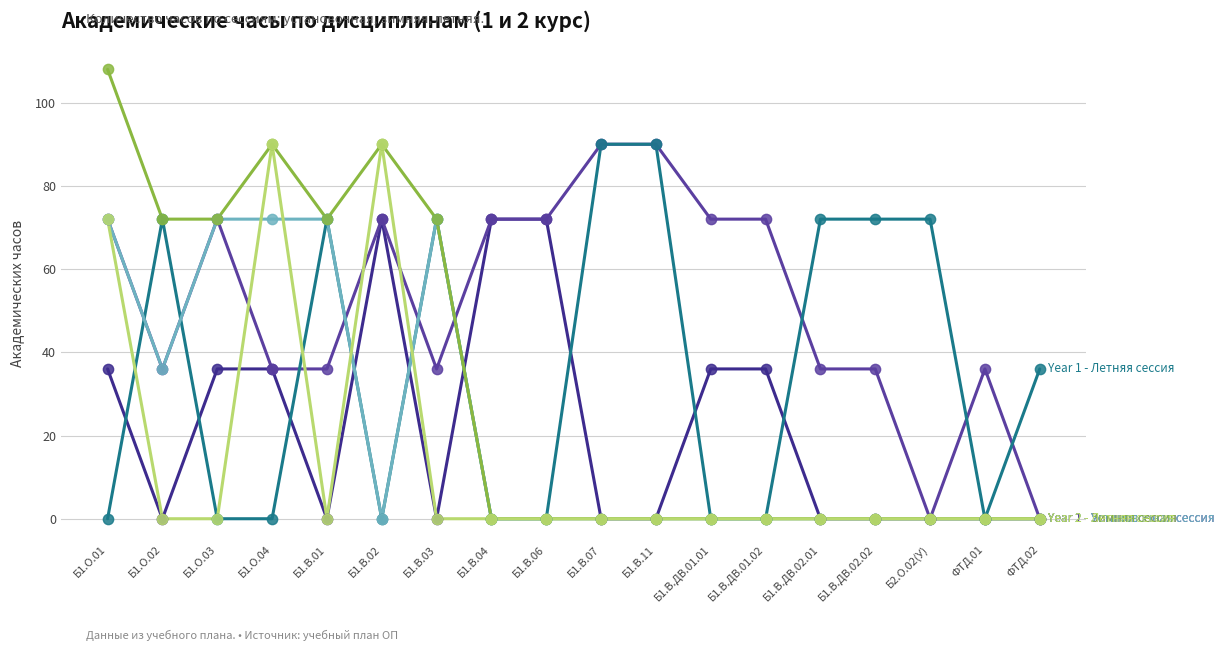

At which category is the sum across all series the highest?

Б1.О.01